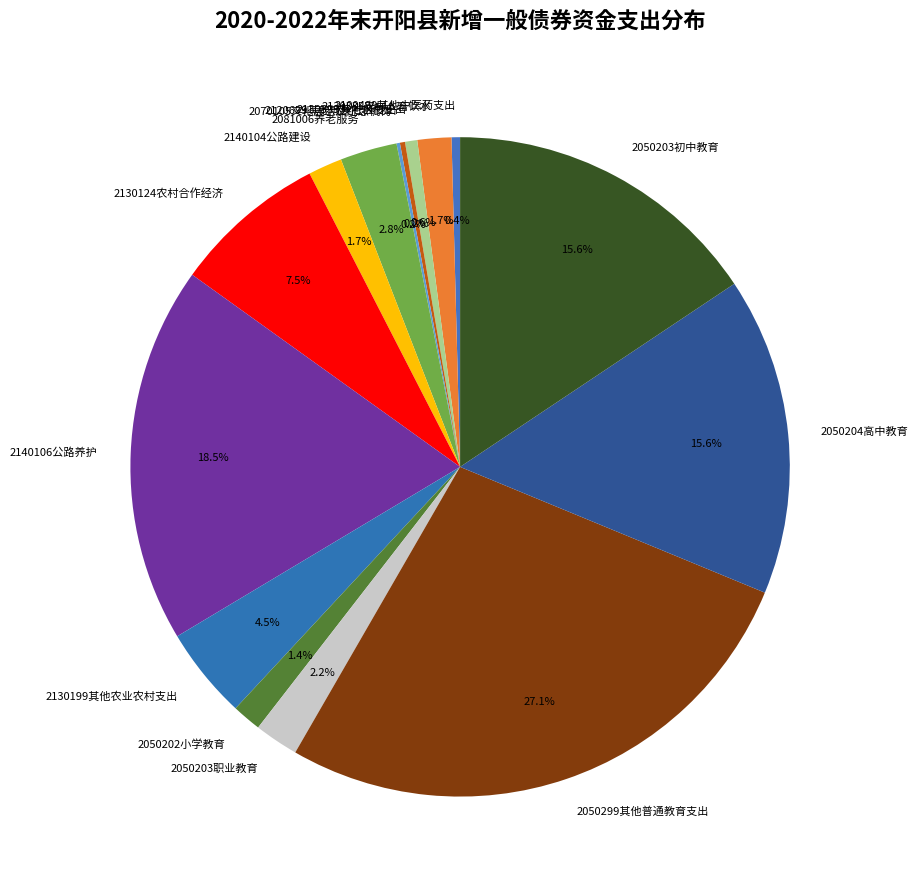

What is the largest slice in the pie chart?

2050299其他普通教育支出